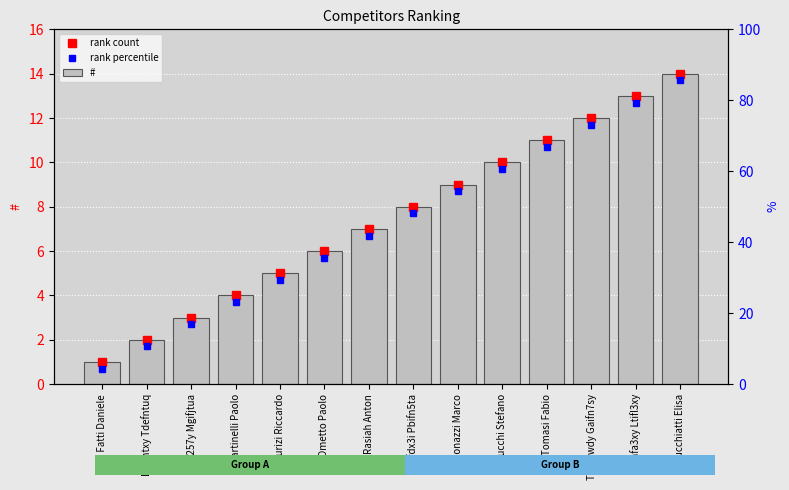

Read the rank count value at Dnifntxy Tdefntuq.

2.0